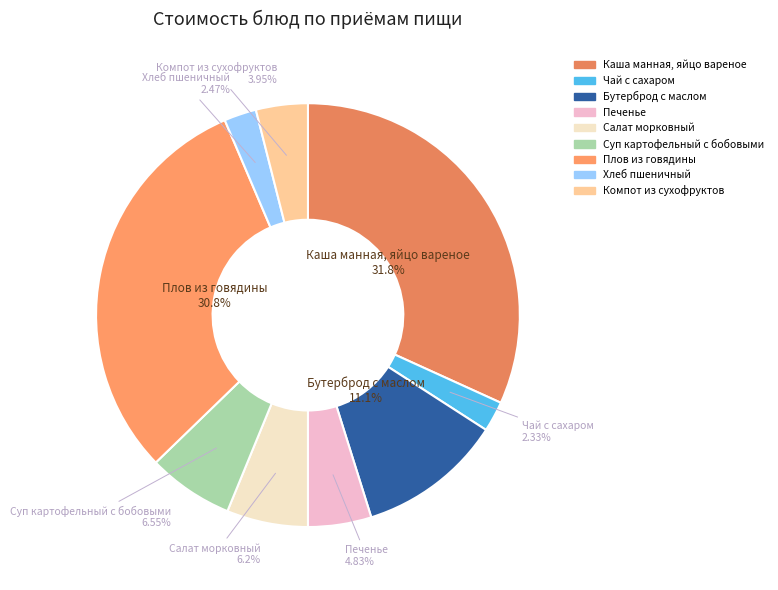

What is the largest slice in the pie chart?

Каша манная, яйцо вареное